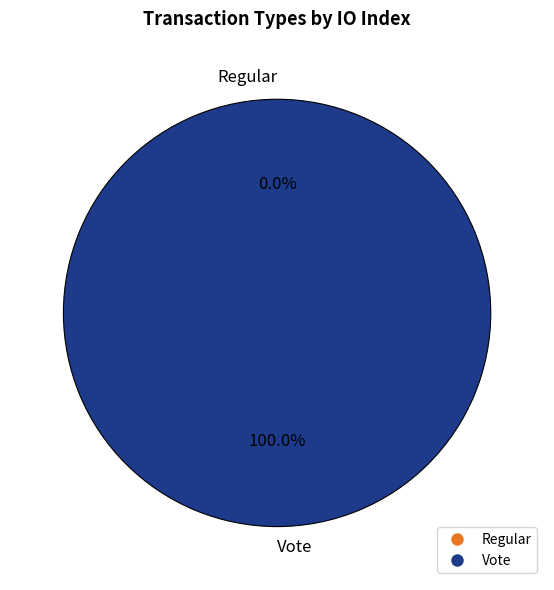

To the nearest percent, what is the average slice percentage?

50%